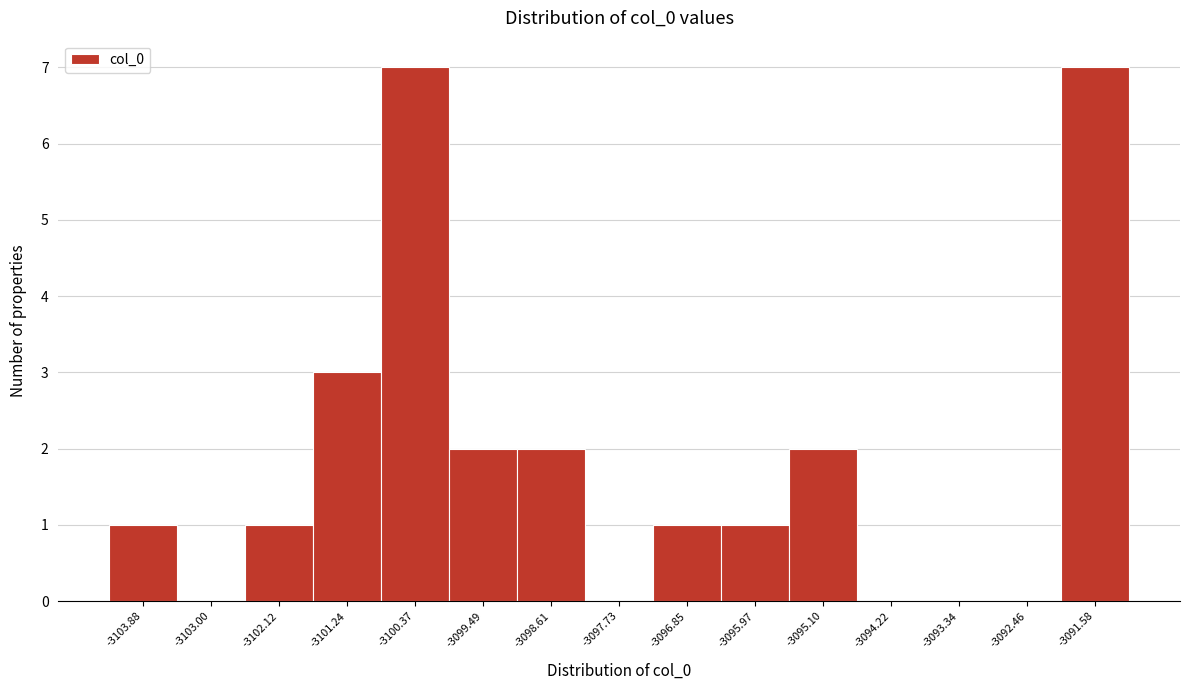

Reading left to right, what are all the values shown in this chart?

-3103.88=1	-3103.00=0	-3102.12=1	-3101.24=3	-3100.37=7	-3099.49=2	-3098.61=2	-3097.73=0	-3096.85=1	-3095.97=1	-3095.10=2	-3094.22=0	-3093.34=0	-3092.46=0	-3091.58=7